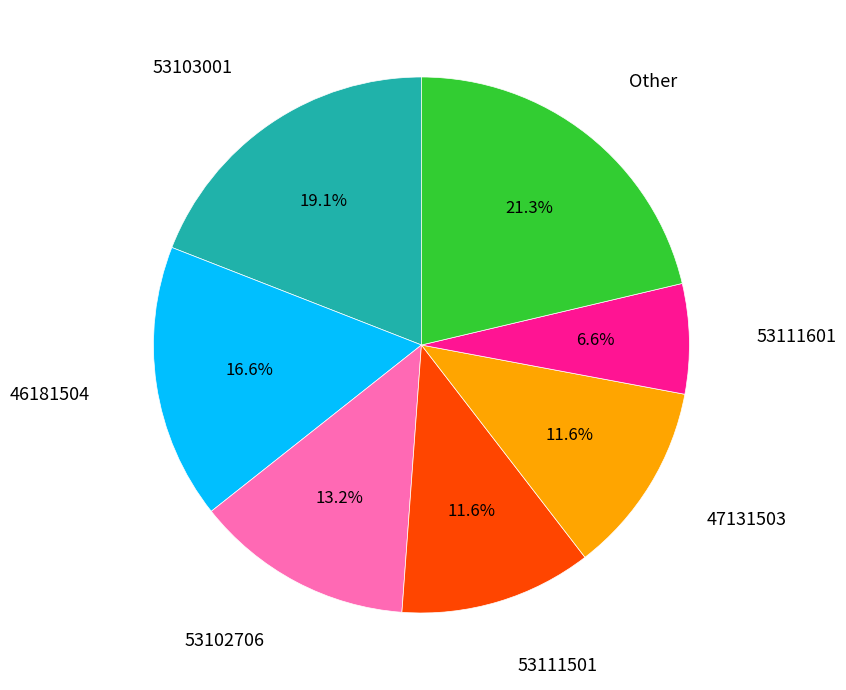

Does any single category account for the majority?

No